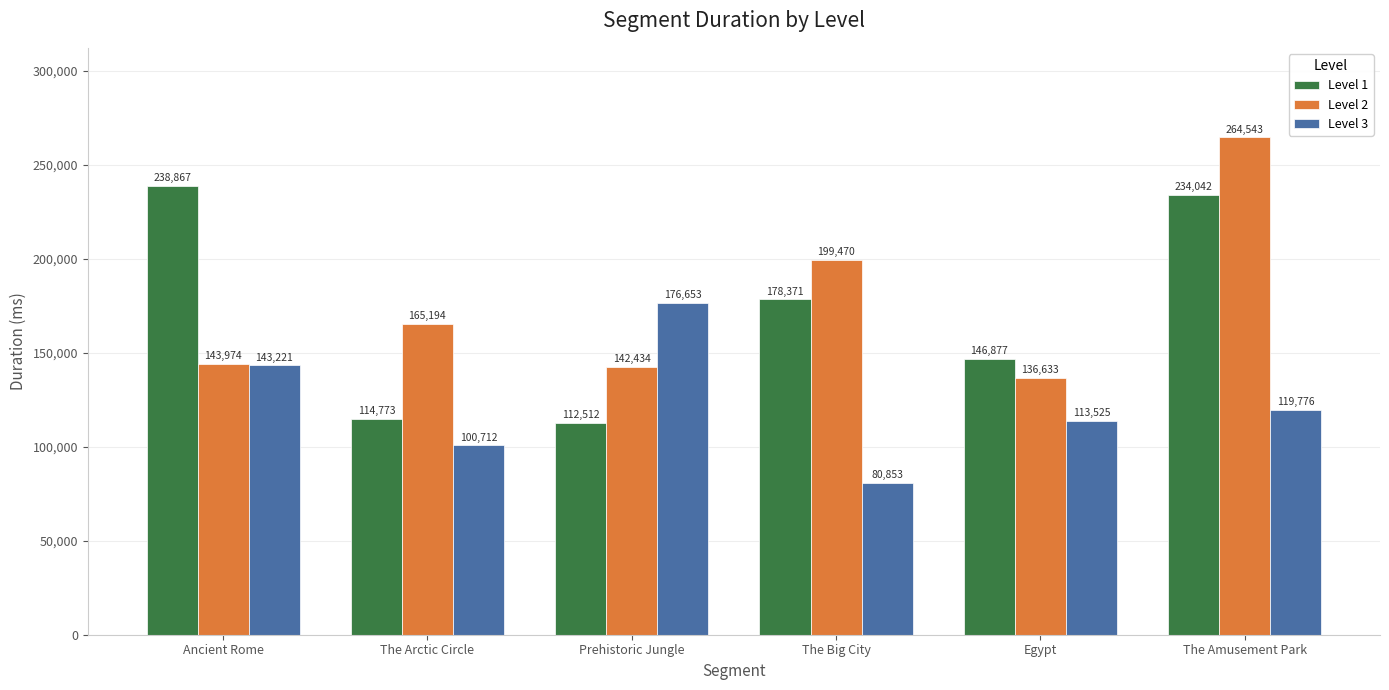

Reading right to left, list all the values displayed in this chart.

Level 1: 234042	146877	178371	112512	114773	238867
Level 2: 264543	136633	199470	142434	165194	143974
Level 3: 119776	113525	80853	176653	100712	143221